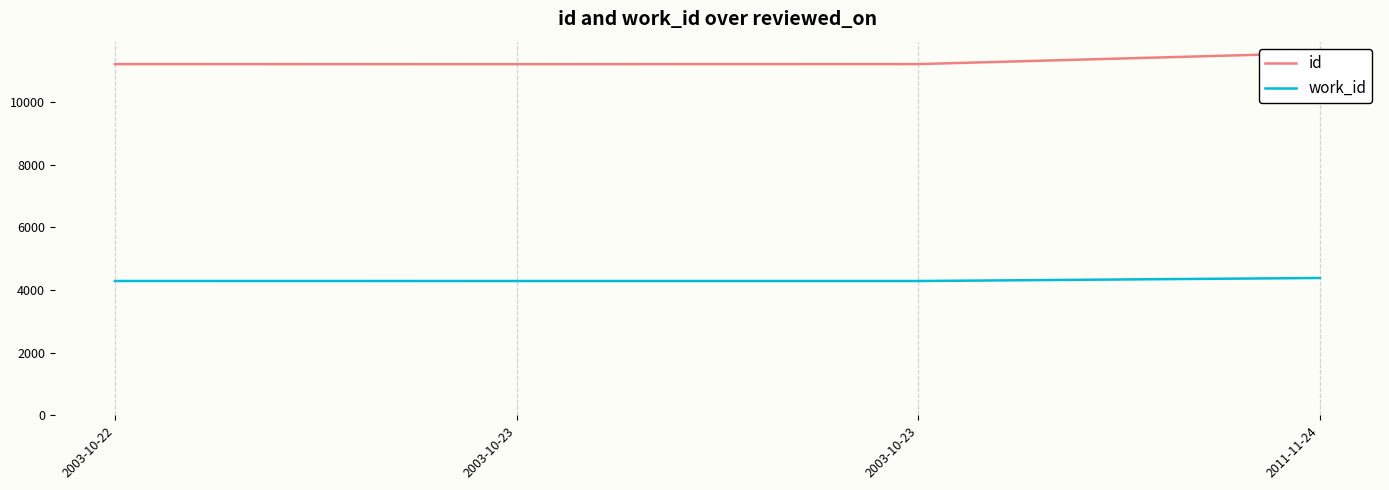

Which label corresponds to the smallest value in the chart?

2003-10-23